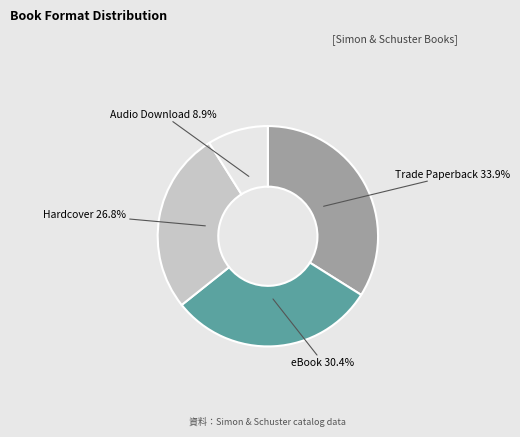

Is there a majority slice in this chart?

No